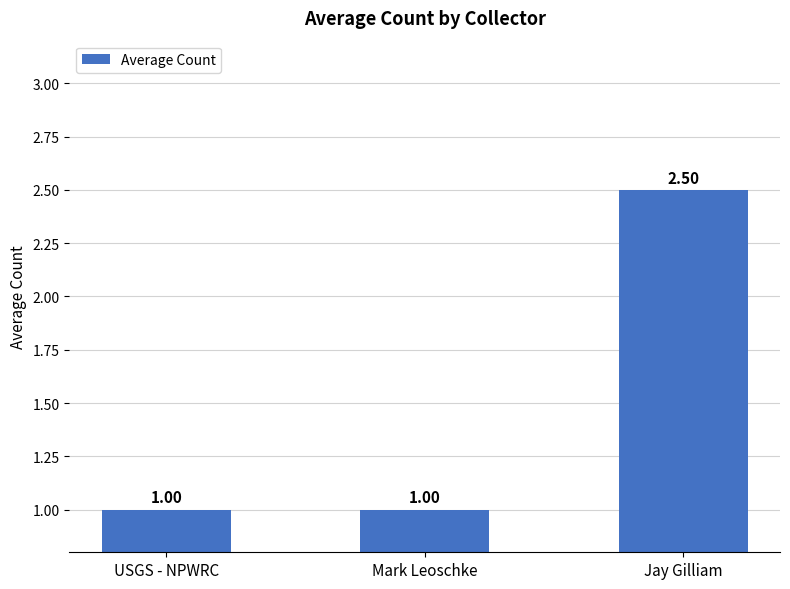

How many values exceed 1?

1